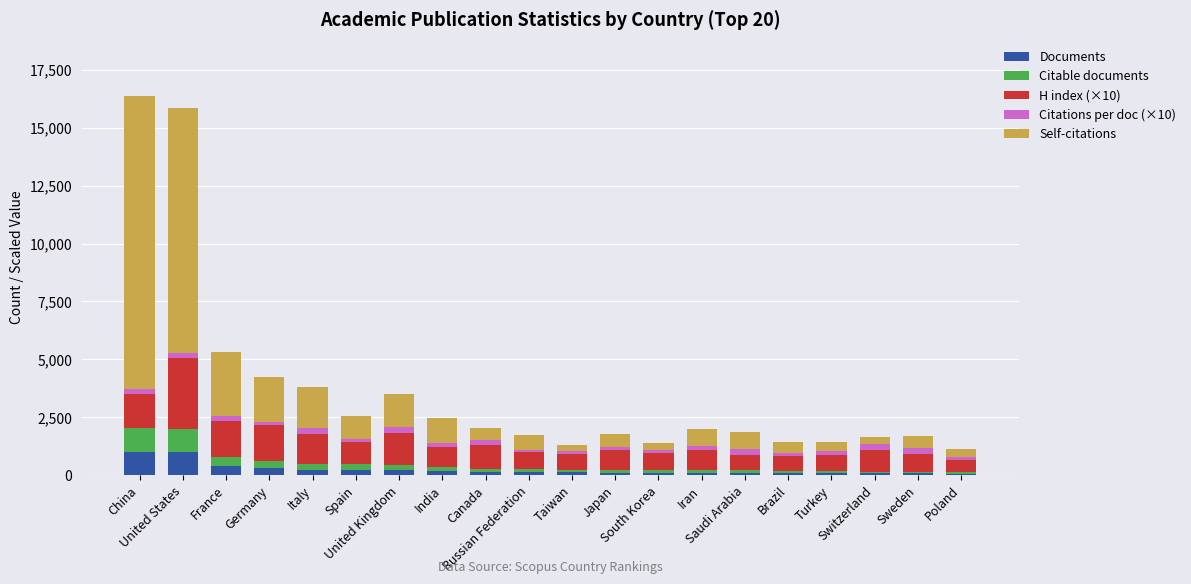

What is the highest value of the Documents series?

1013.0